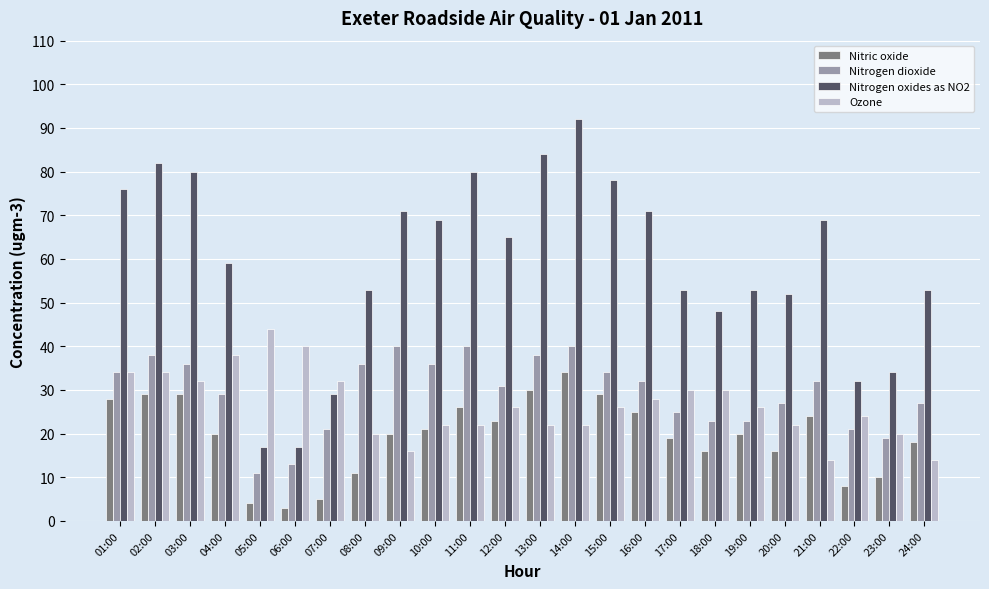

What is the label of the 7th bar from the left?

07:00